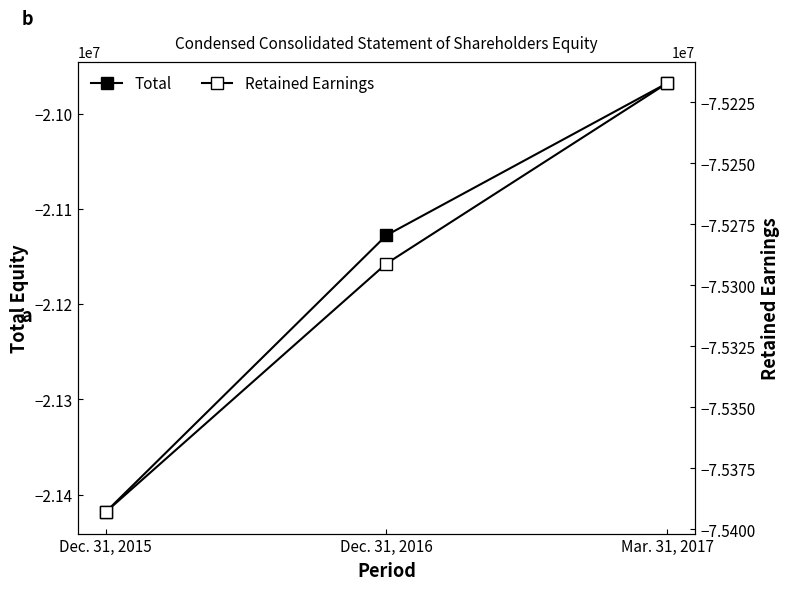

How many series are shown in this chart?

2